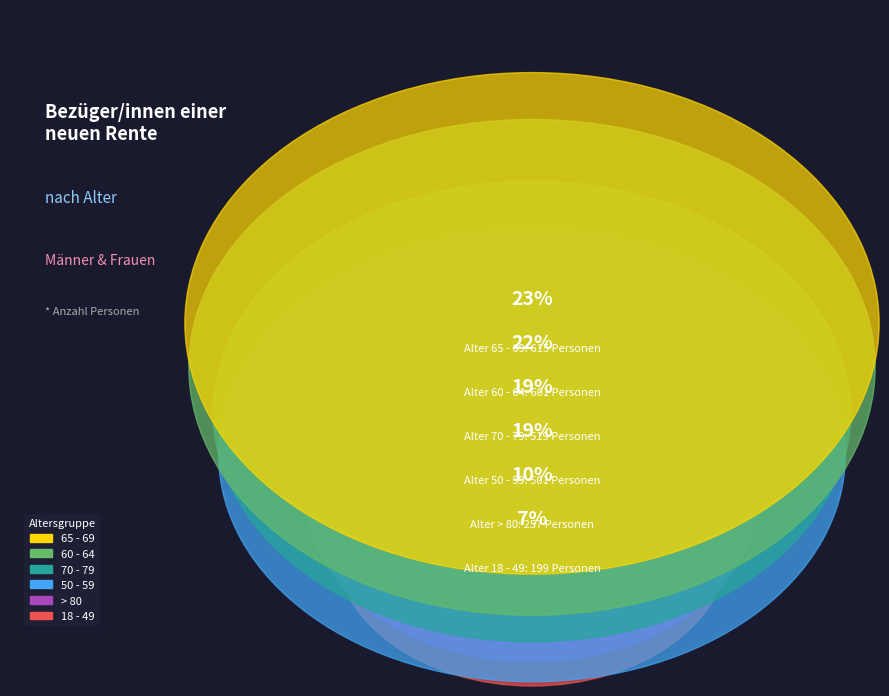

How many segments does this pie chart have?

6